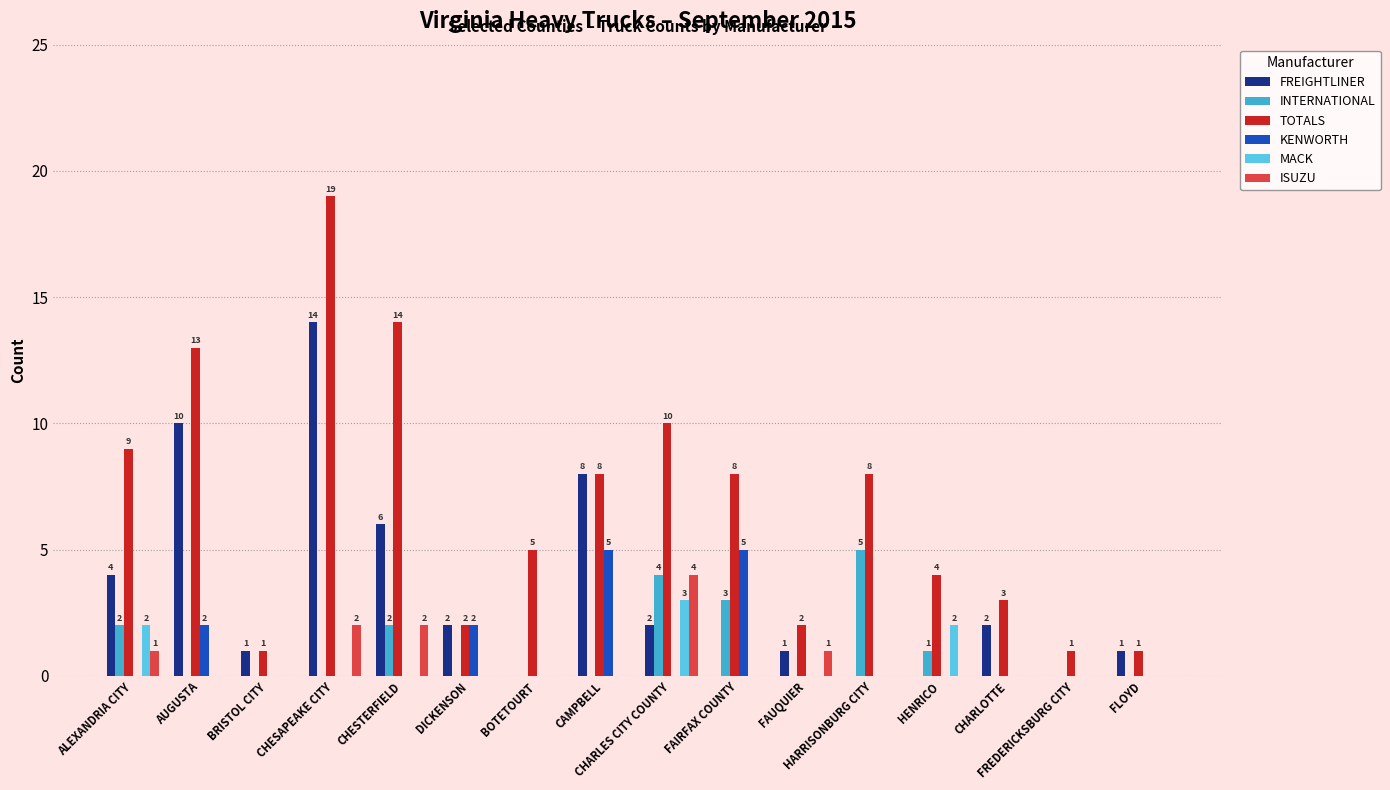

What is the highest value of the MACK series?

3